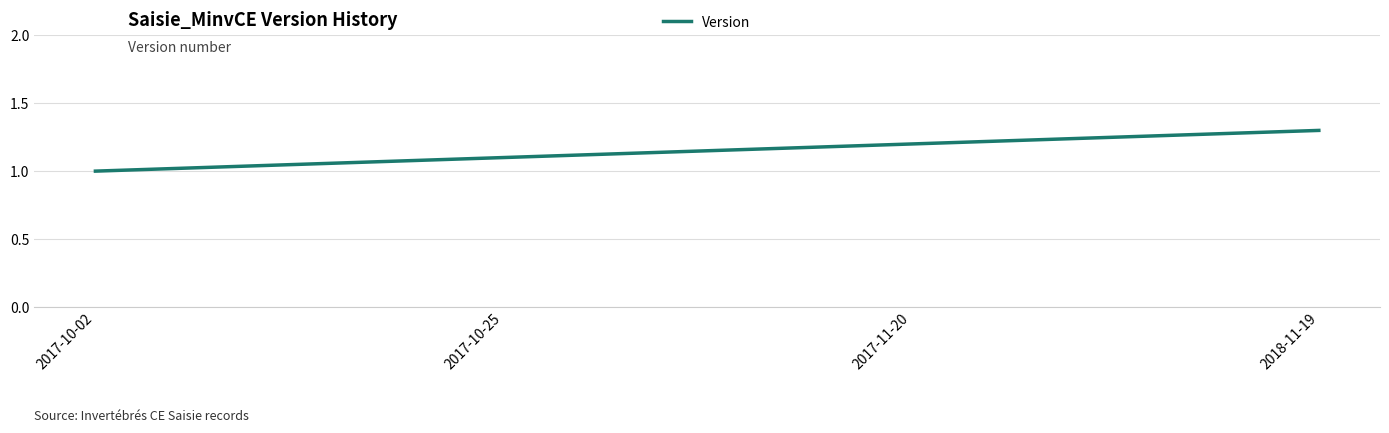

What position from the left is 2017-10-02?

1